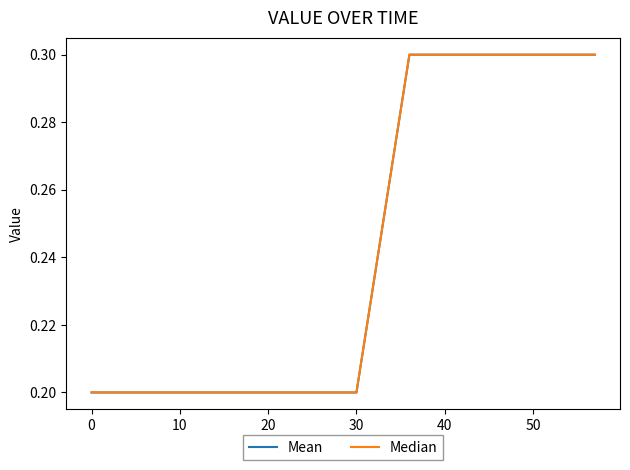

Does the chart display data point markers on the line(s)?

No